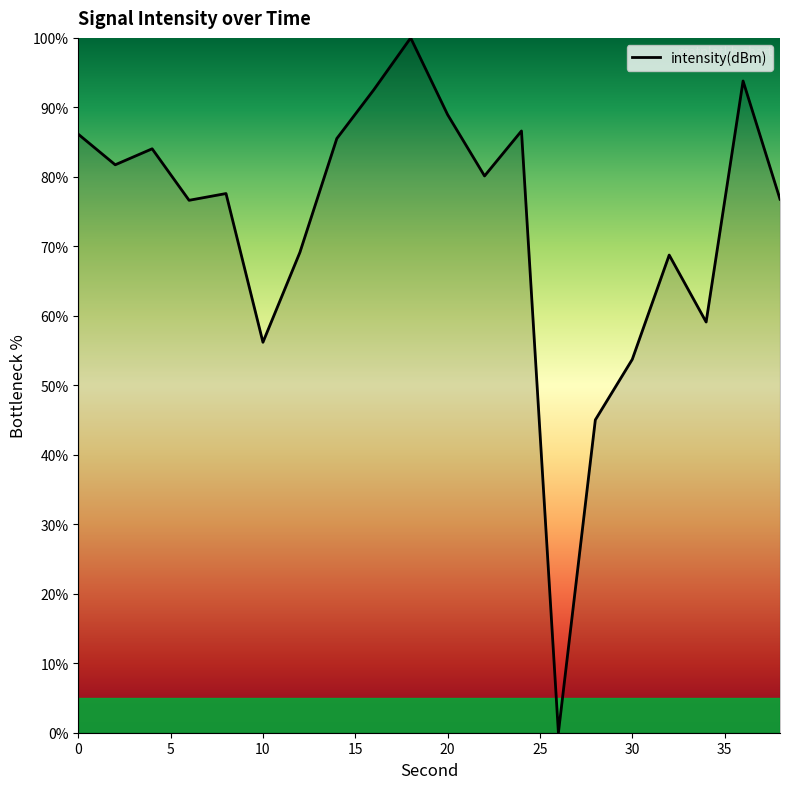

What is the maximum value shown in the chart?

100.0